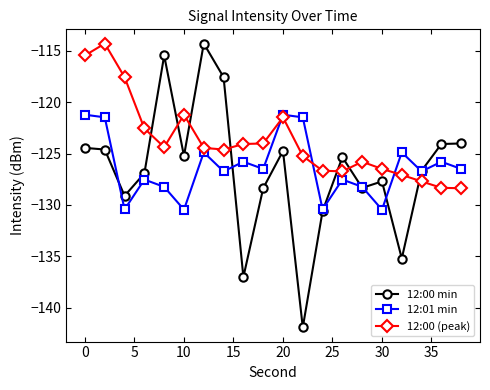

Which series has the largest total across all categories?

12:00 (peak)